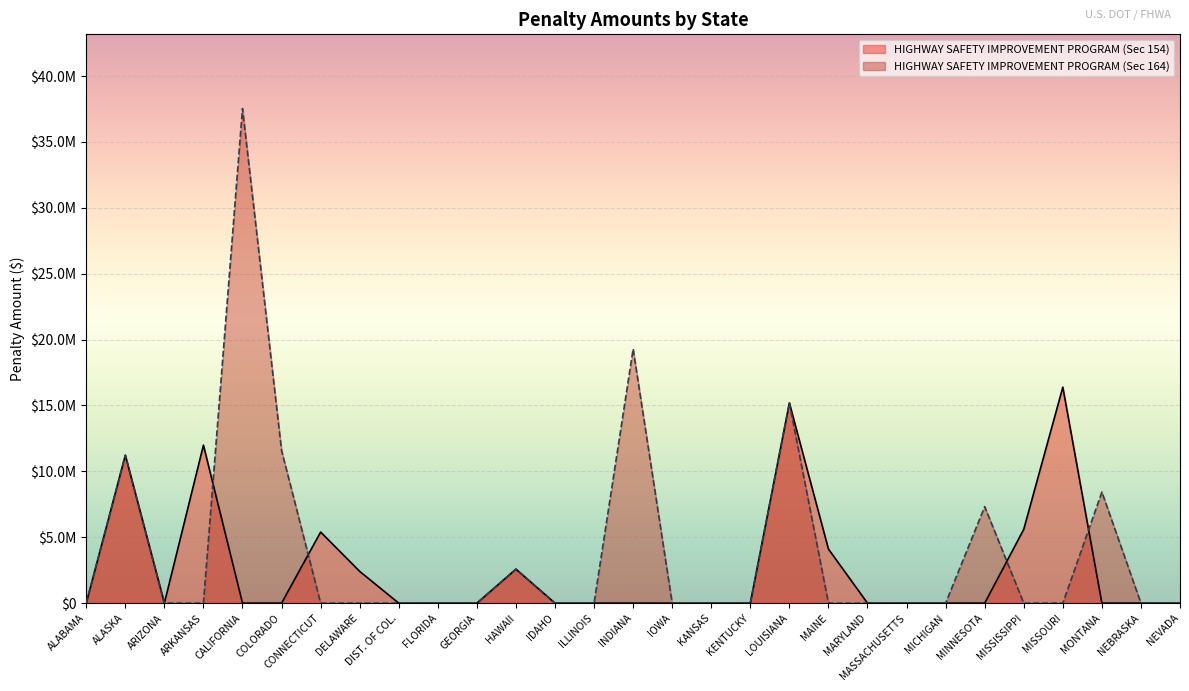

True or false: HIGHWAY SAFETY IMPROVEMENT PROGRAM (Sec 164) has a value of 0 at KANSAS.

True